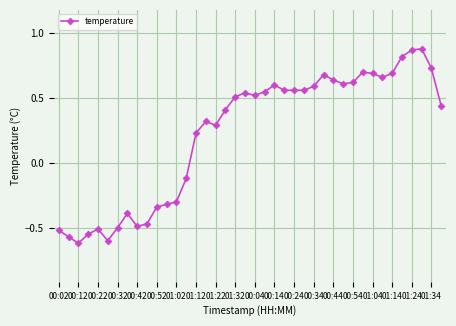

What is the difference between the second highest and second lowest values?

1.5